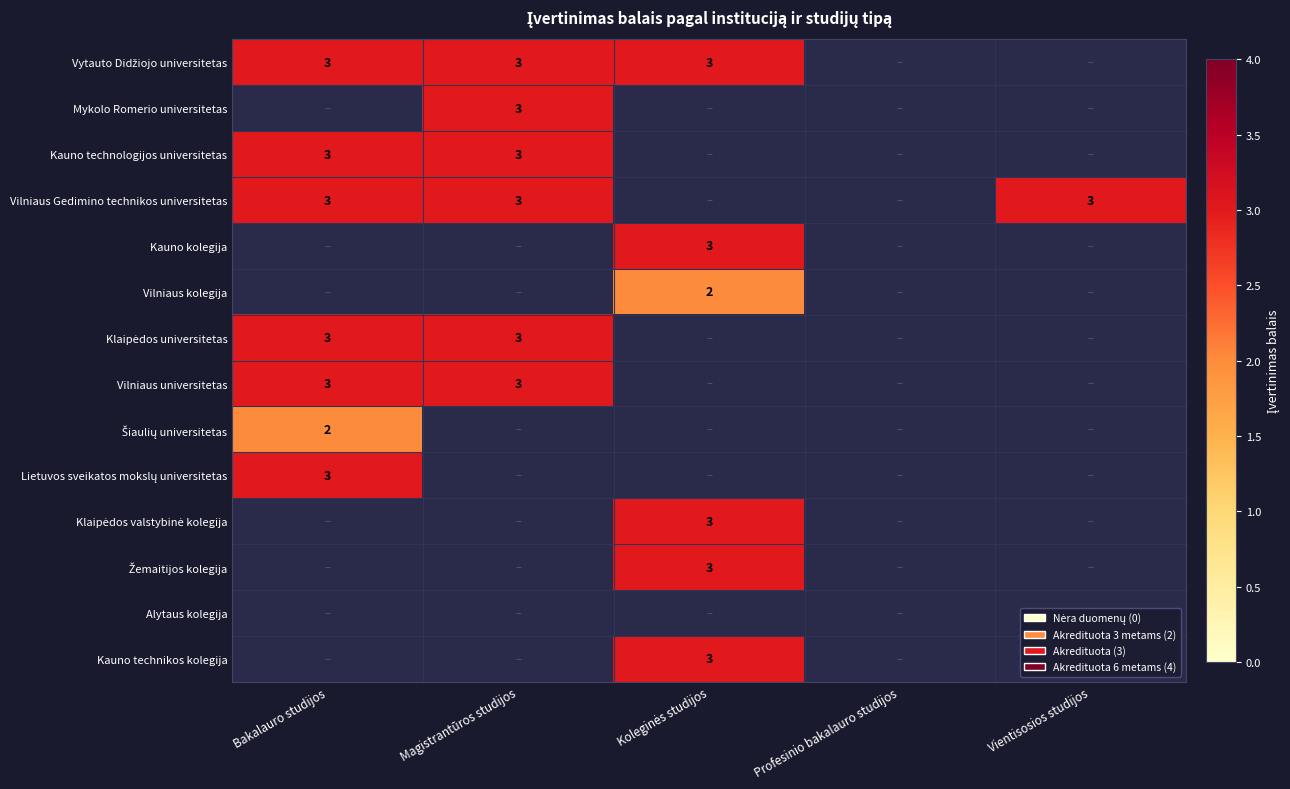

How many positive values does the Vilniaus kolegija series have?

1